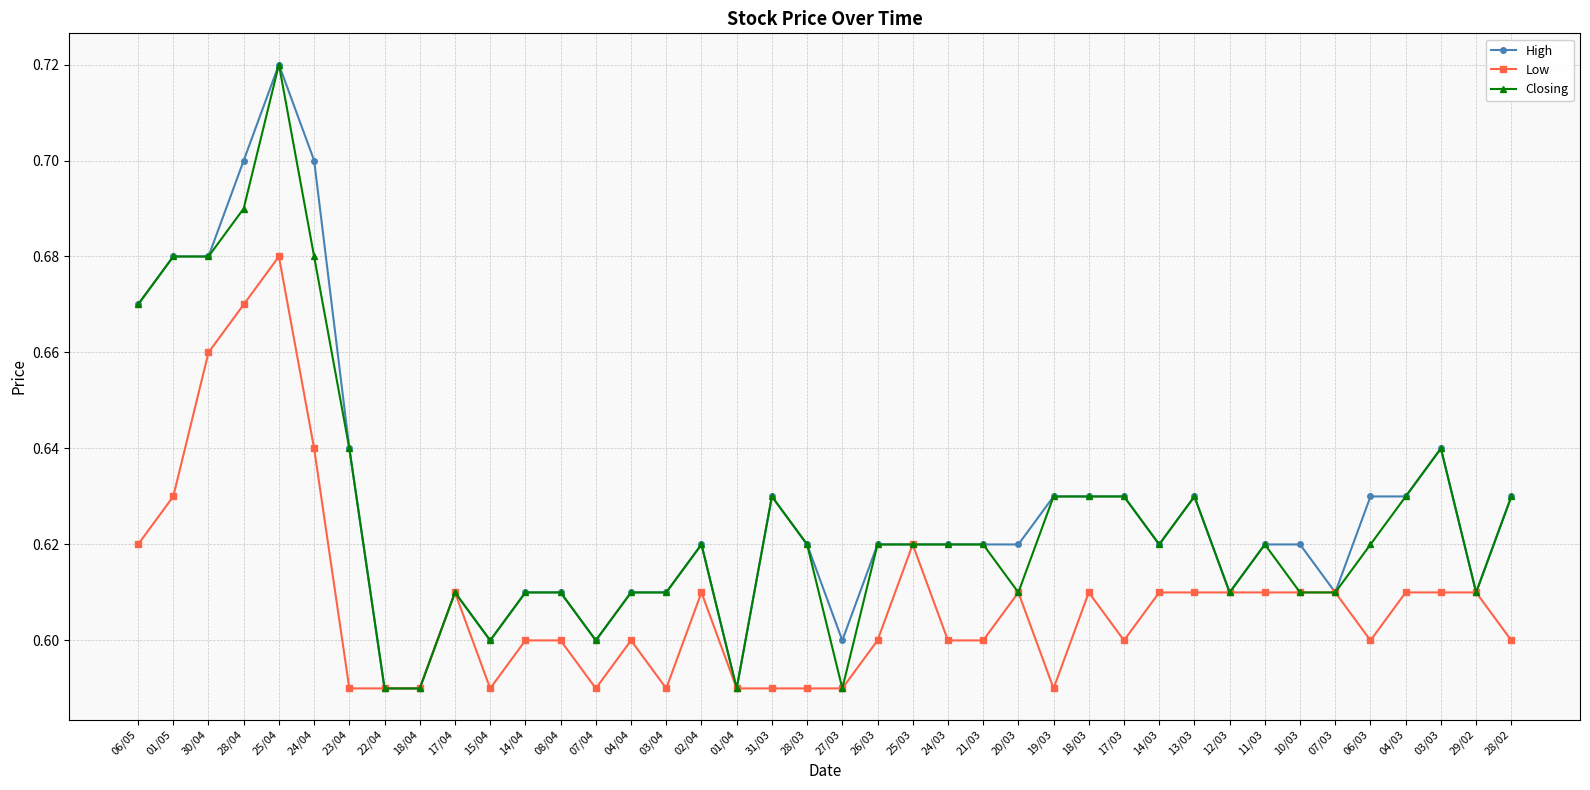

True or false: Low has more than 1 points higher than both neighbors.

True